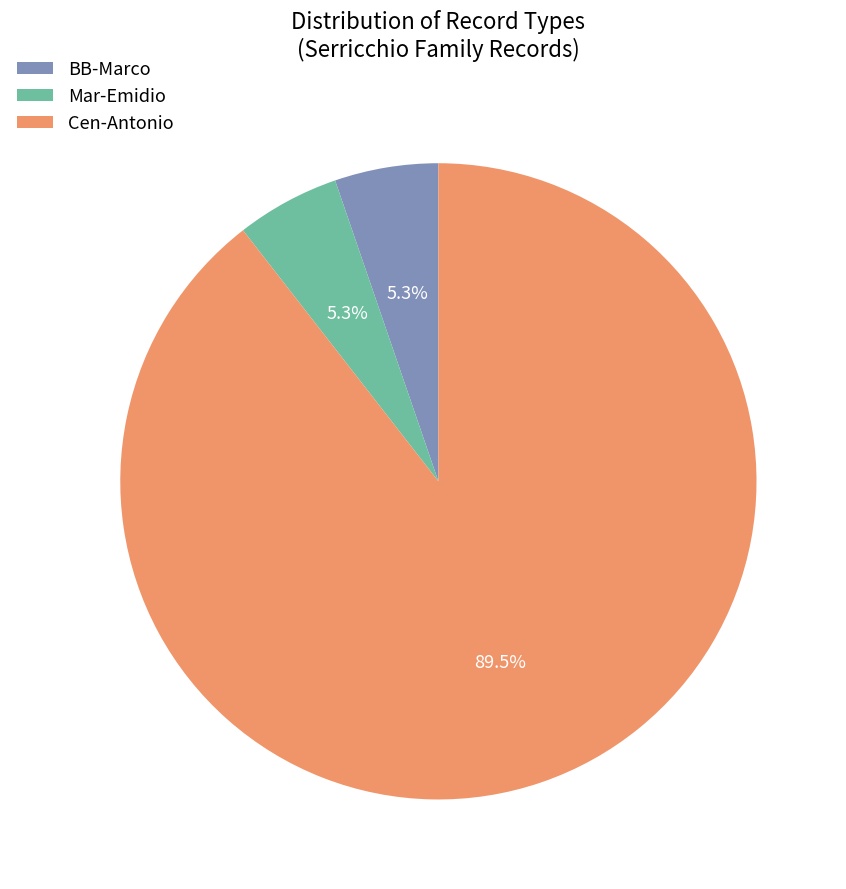

Which category accounts for the majority?

Cen-Antonio